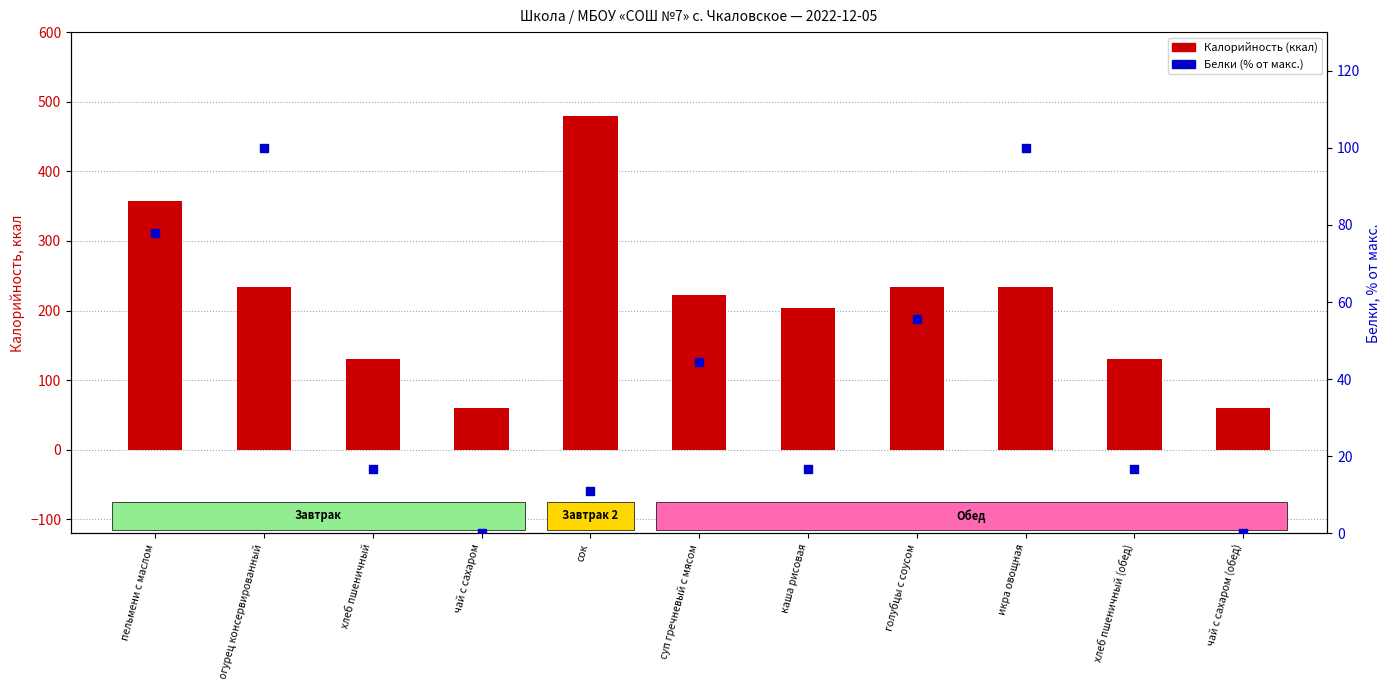

At how many categories does at least one series exceed 434?

1